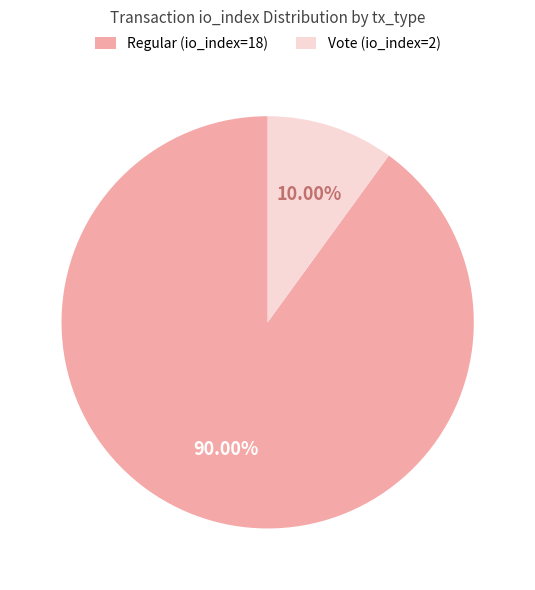

What is the smallest slice in the pie chart?

Vote (io_index=2)